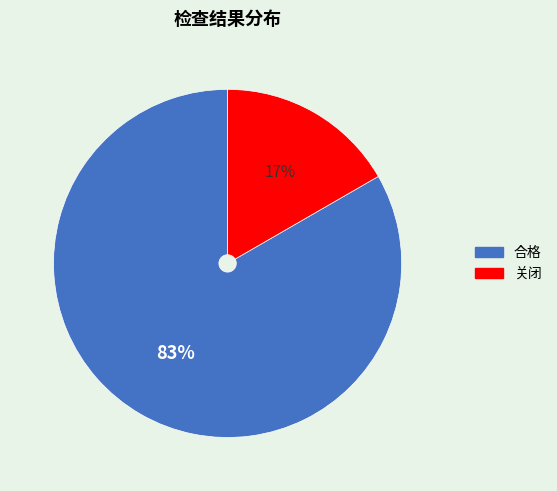

What is the ratio of the value at 关闭 to the value at 合格?

0.2